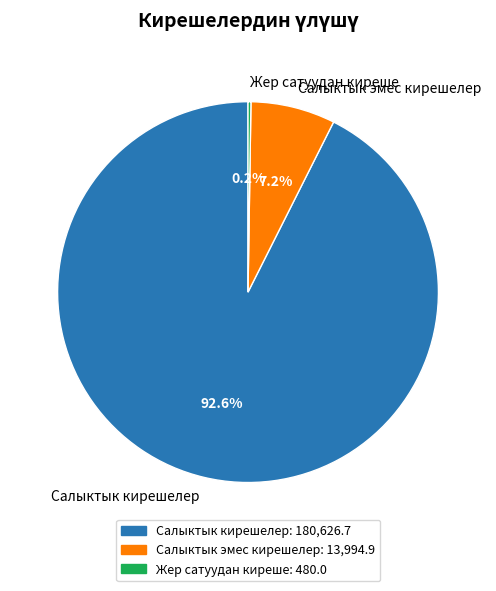

True or false: Салыктык кирешелер accounts for 93% of the total.

True